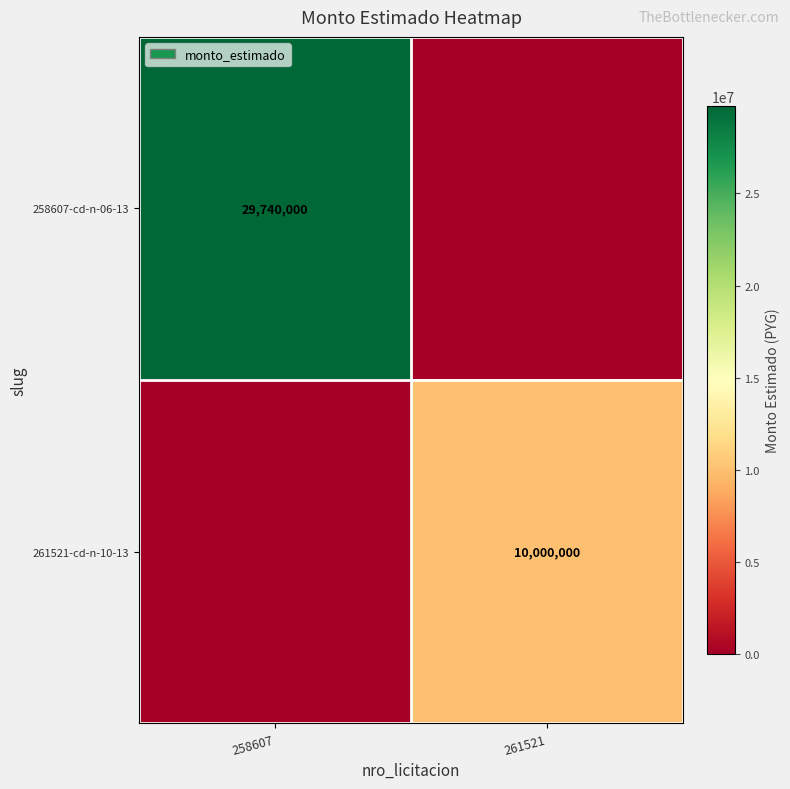

The 261521-cd-n-10-13 series shows 4326720 at 261521. True or false?

False